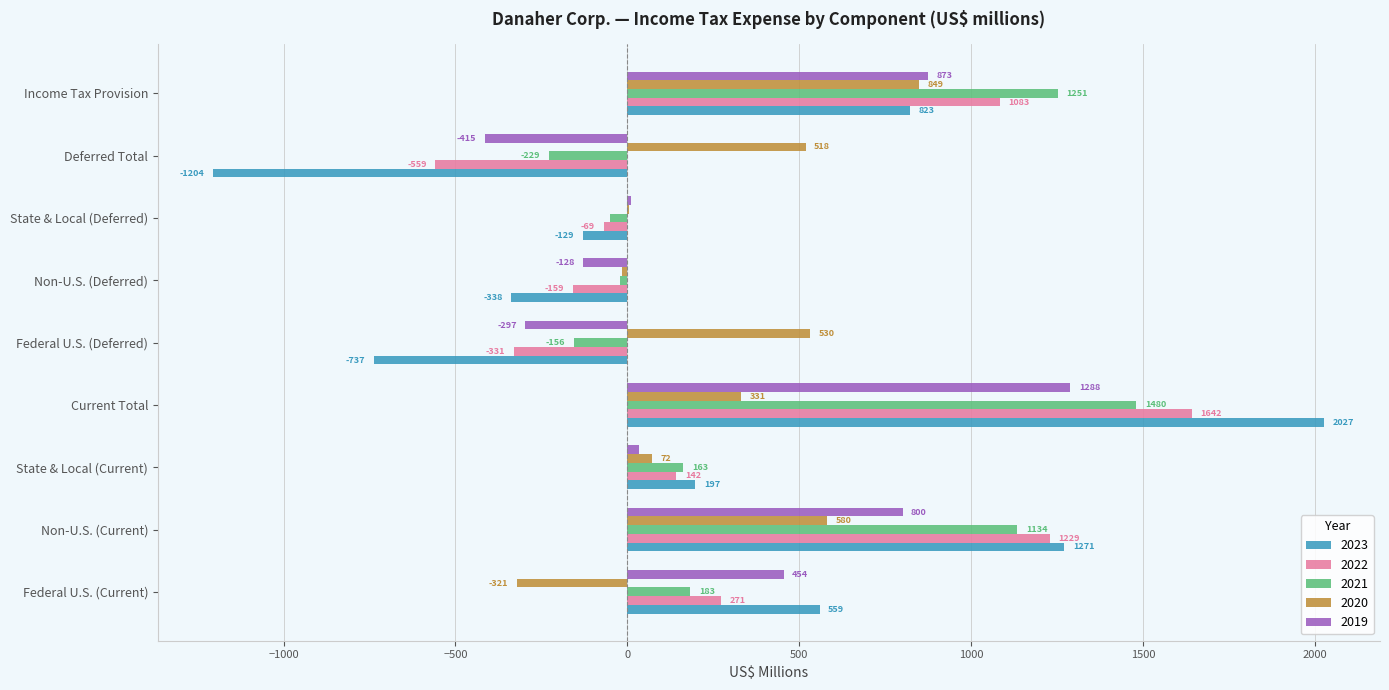

Which series changed the most between Current Total and Federal U.S. (Deferred)?

2023